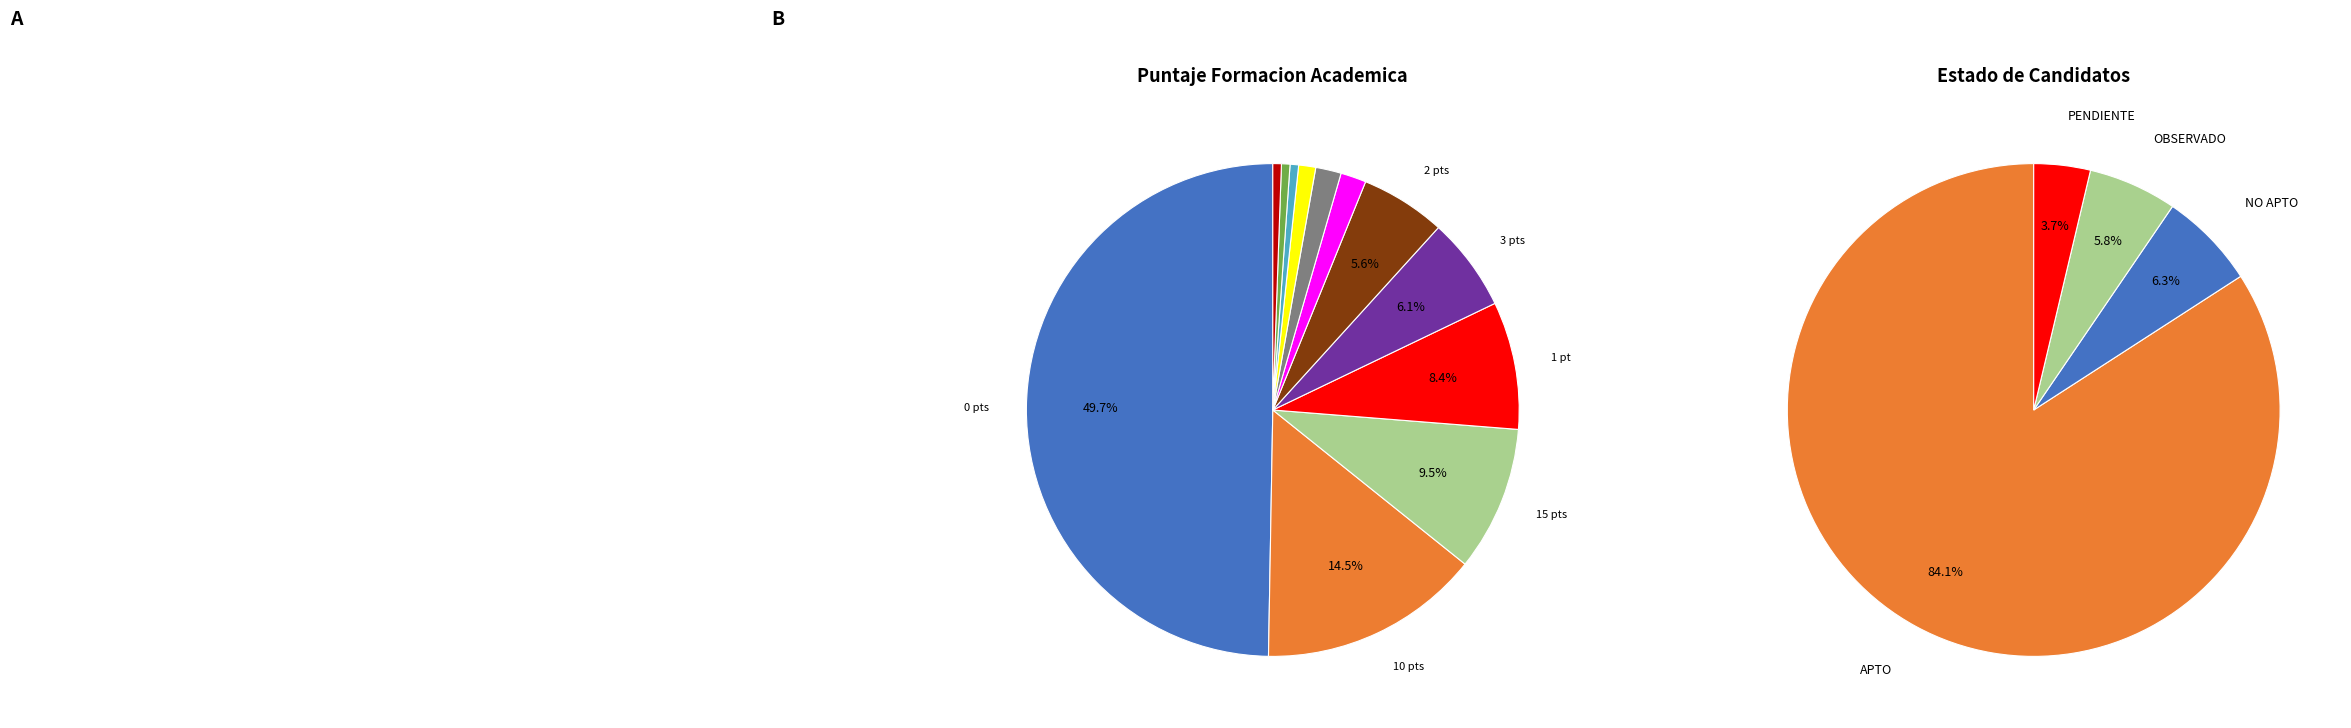

Do 7 and 10 together represent more than half of the pie?

No